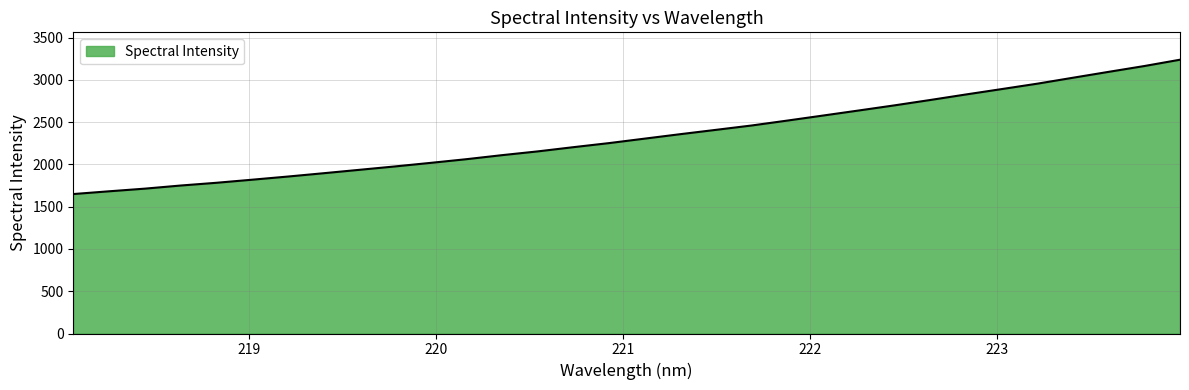

What is the greatest value displayed?

3238.4